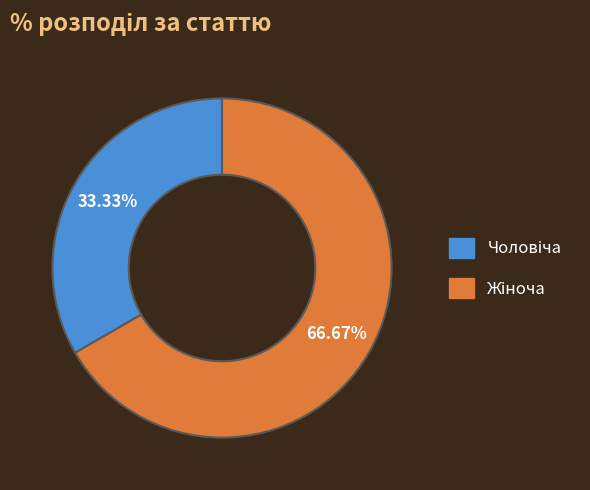

Does any single category account for the majority?

Yes